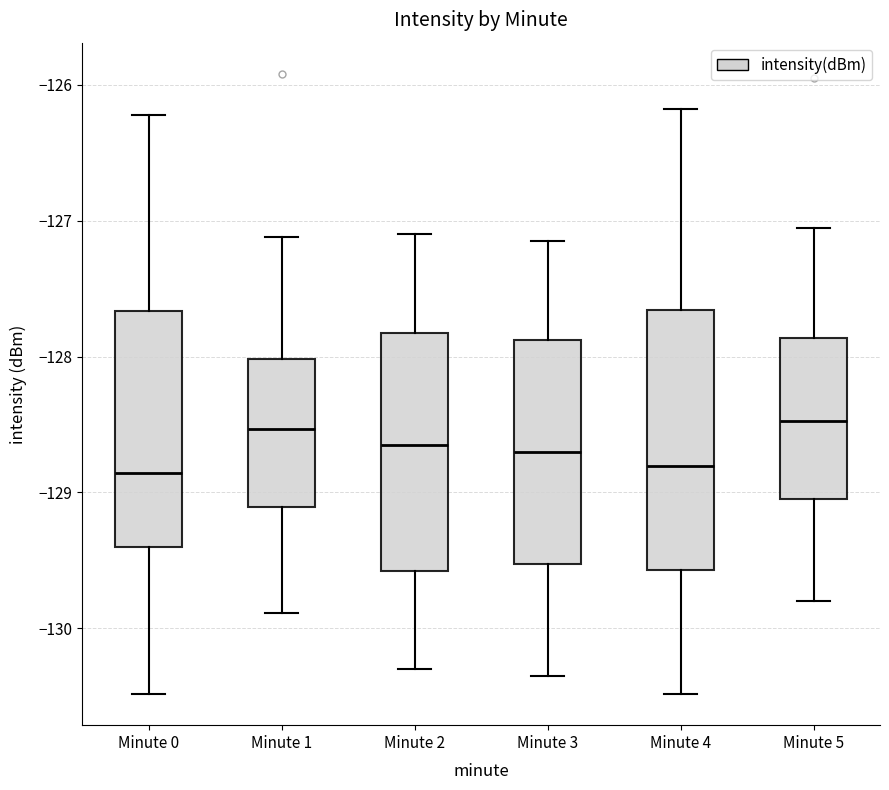

Which box is the tallest, from its lower edge to its upper edge?

Minute 4